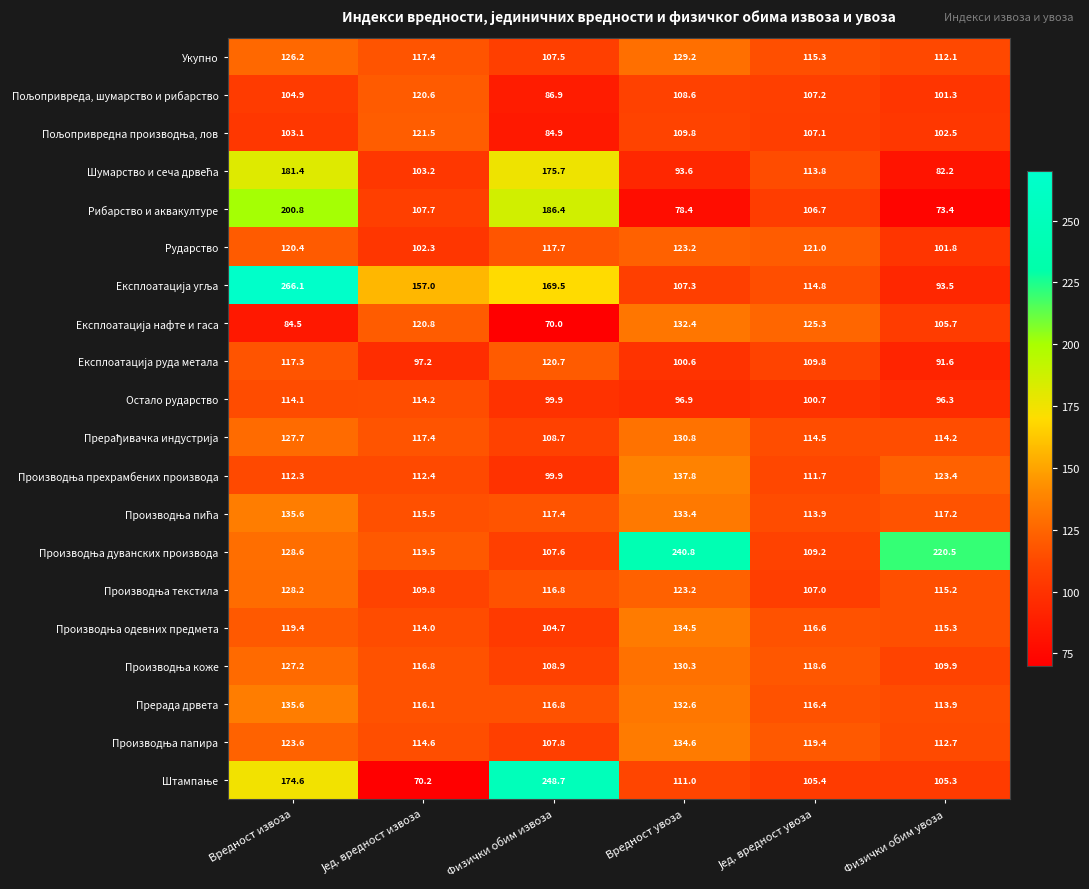

What is the greatest value displayed?

266.1